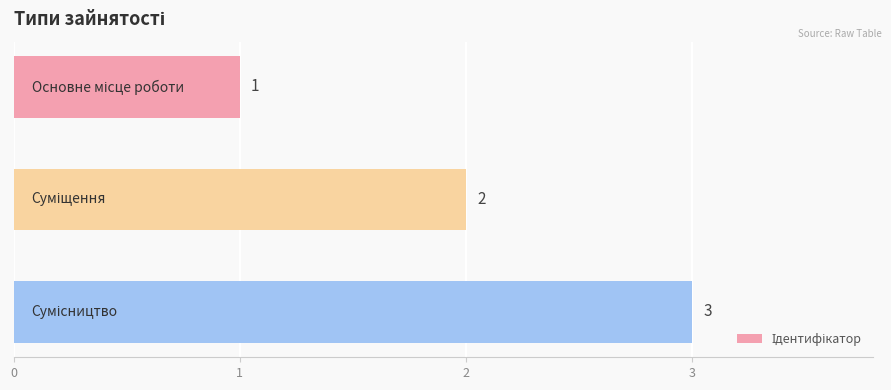

What is the greatest value displayed?

3